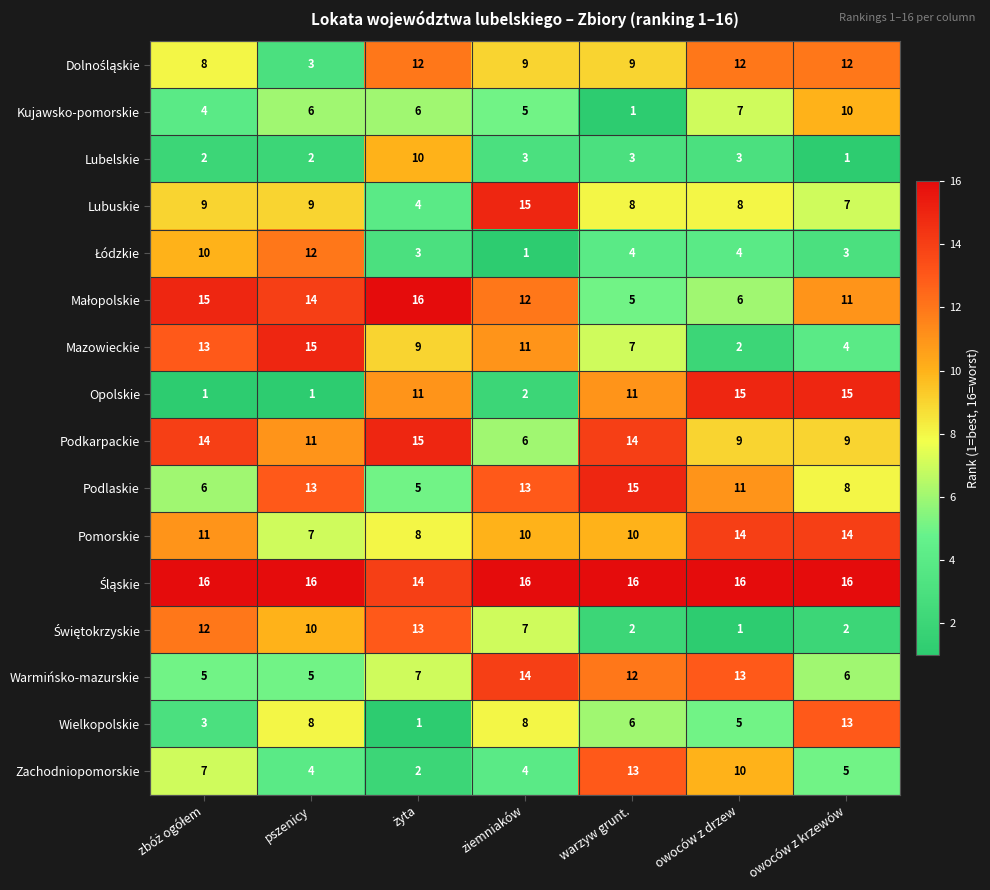

Read the Podlaskie value at warzyw grunt., to the nearest 10.

20